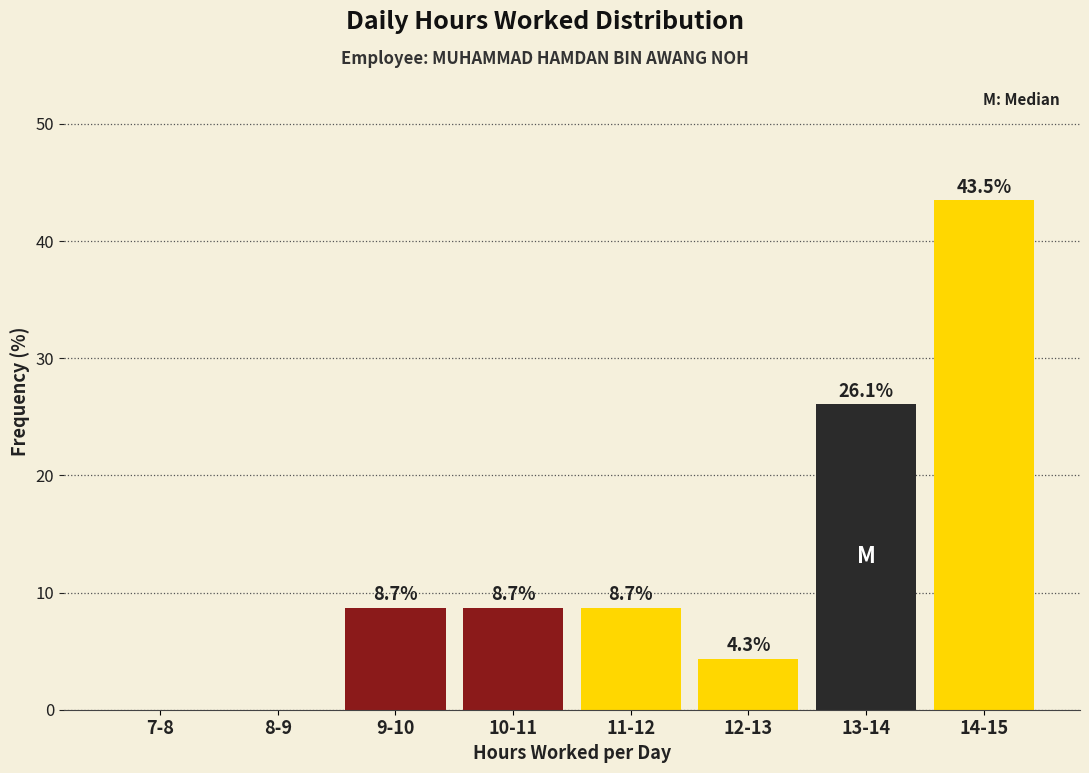

True or false: the data shows 41.0 at 13-14.

False